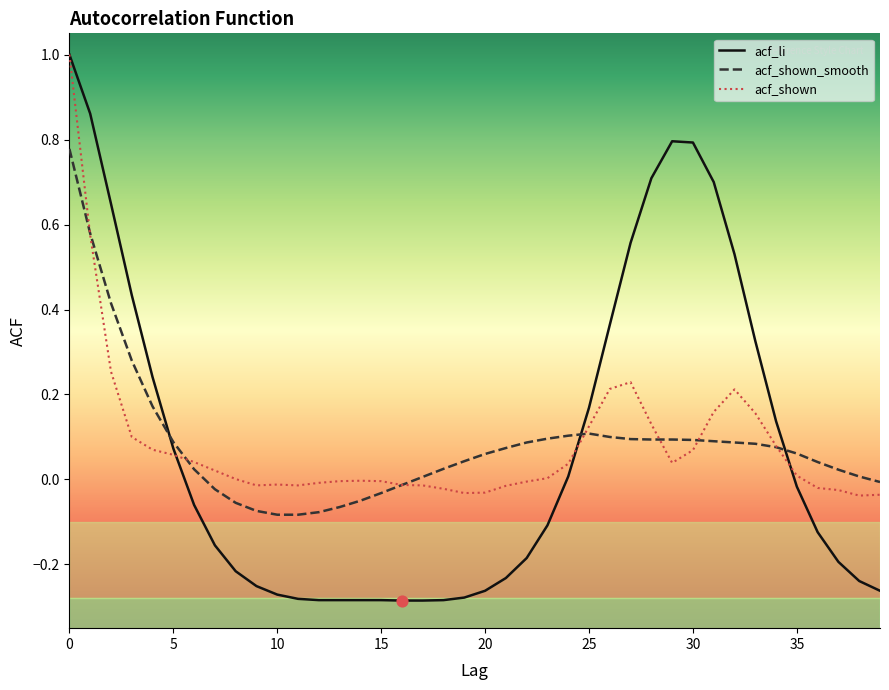

True or false: acf_shown_smooth and acf_li cross at least once.

True